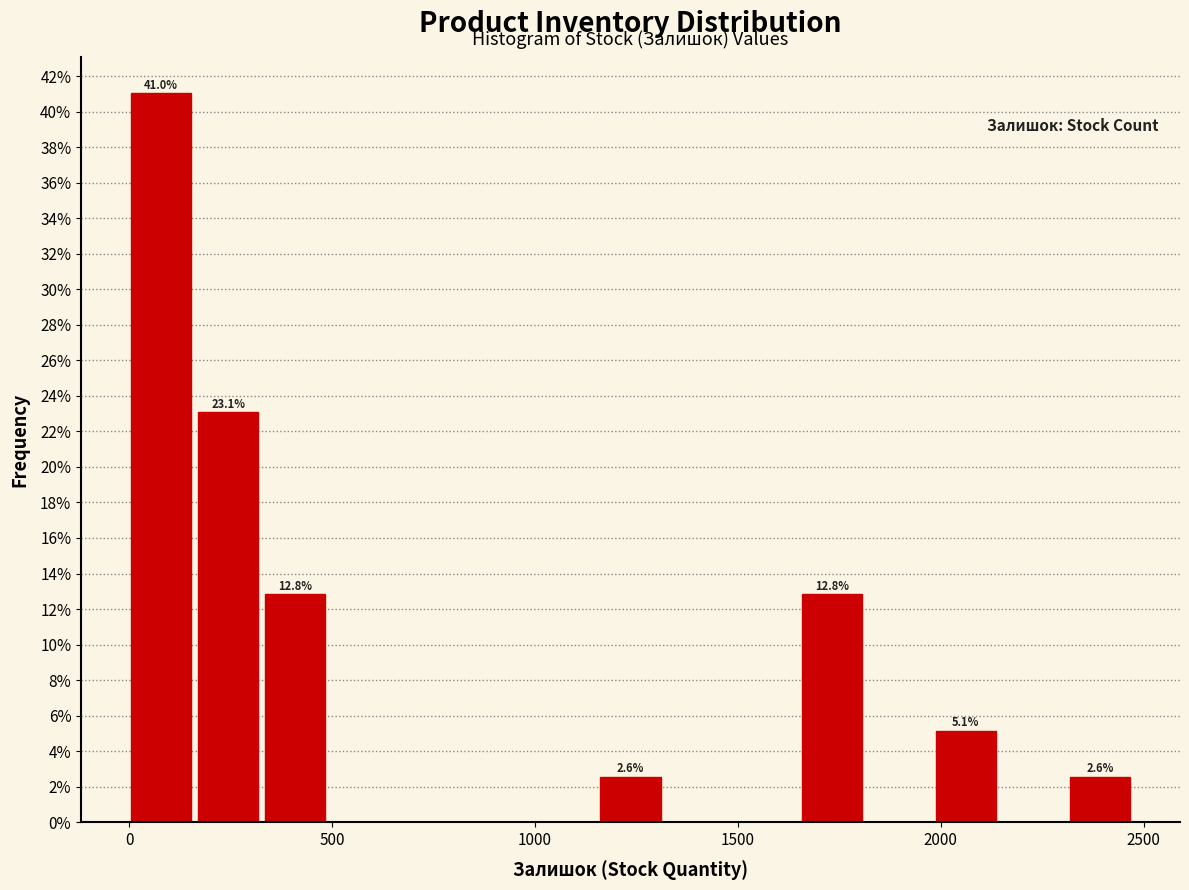

Around what value on the x-axis is the tallest bar? Give the approximate position of its centre, as read against the axis.

100